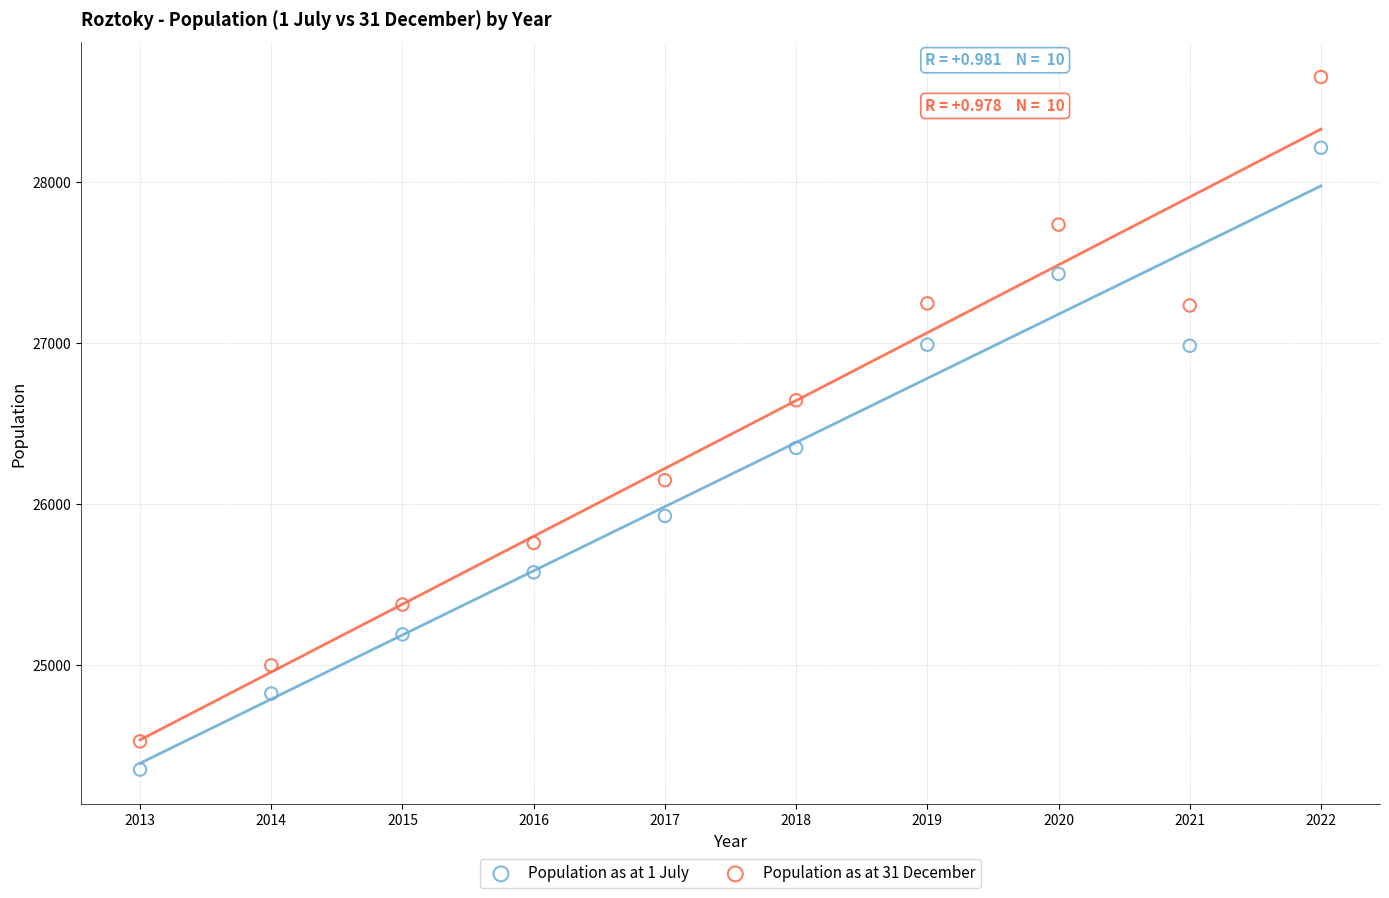

Which series has the widest spread of Y values?

Population as at 31 December